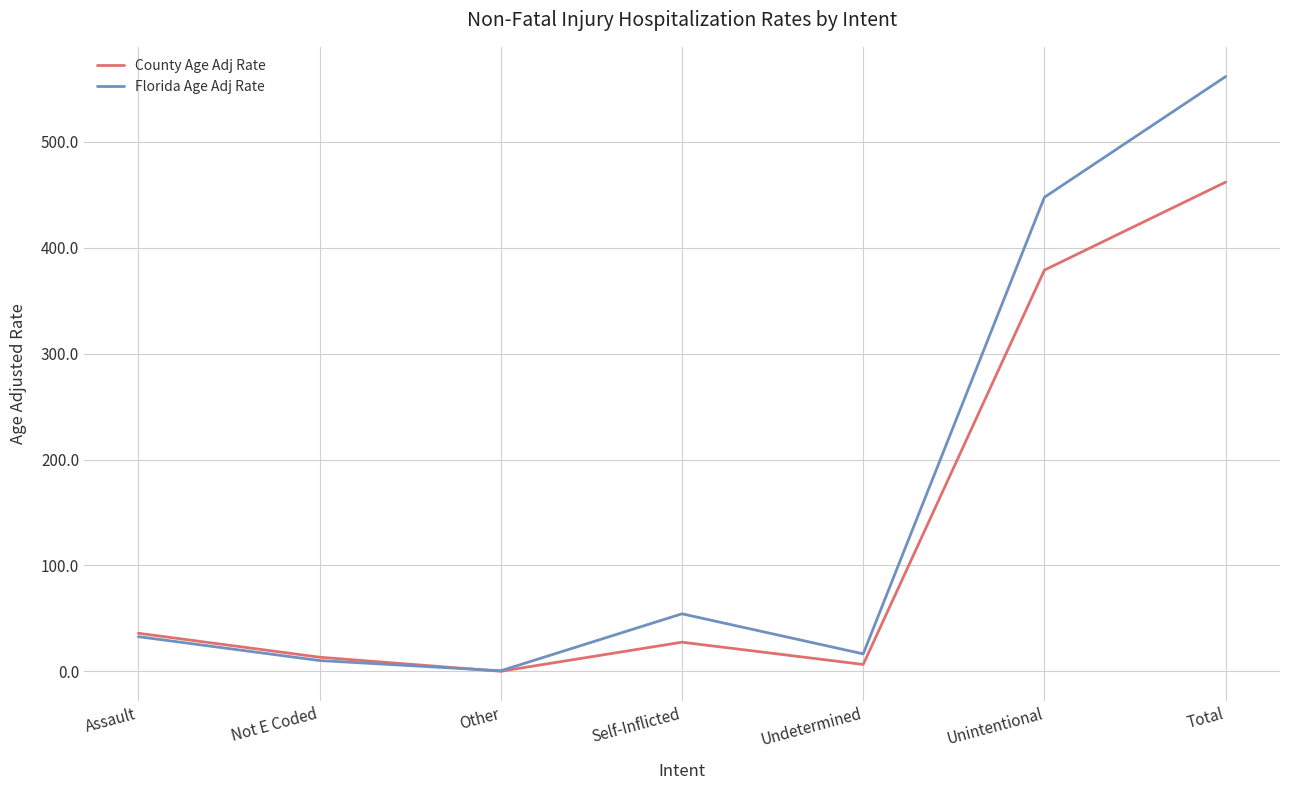

Is it true that Florida Age Adj Rate equals 16.4 at Undetermined?

True